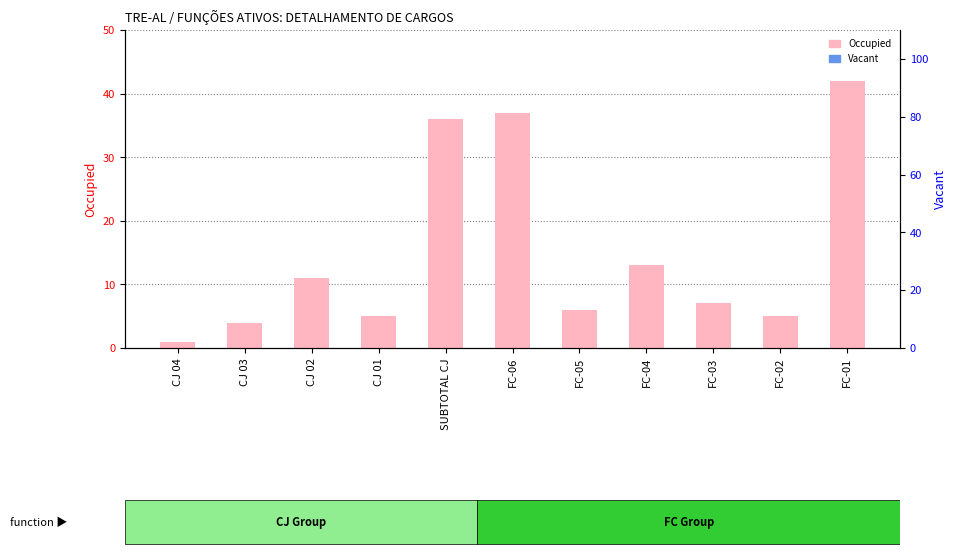

Reading left to right, transcribe all the data shown in this chart.

Occupied: 1	4	11	5	36	37	6	13	7	5	42
Vacant: 0	0	0	0	0	0	0	0	0	0	0